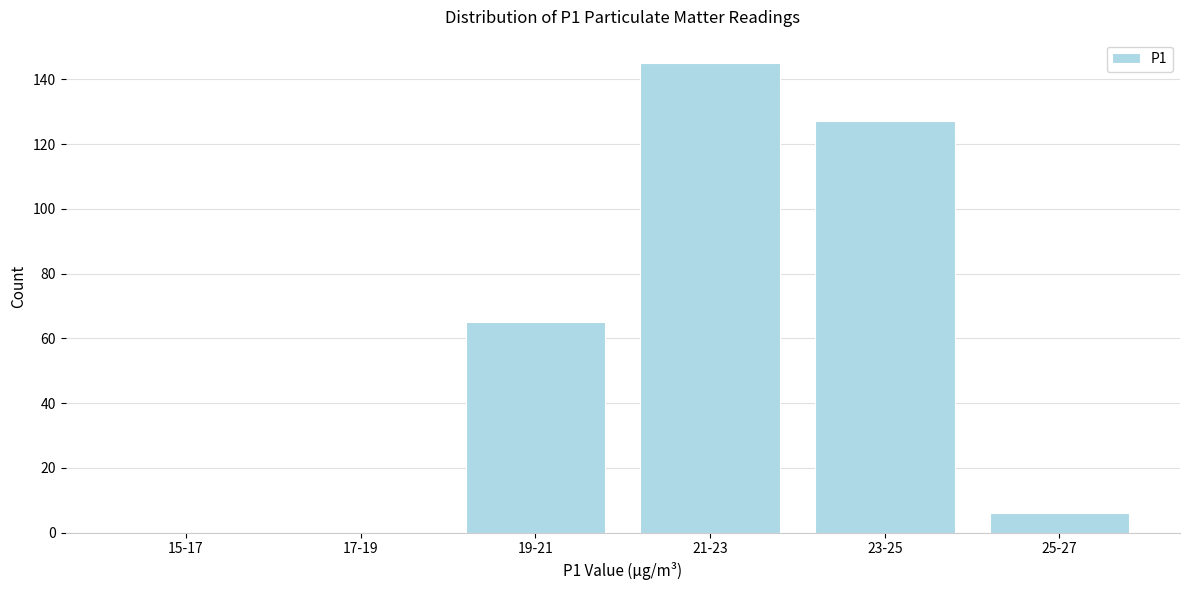

Reading left to right, list all the values displayed in this chart.

15-17=0	17-19=0	19-21=65	21-23=145	23-25=127	25-27=6